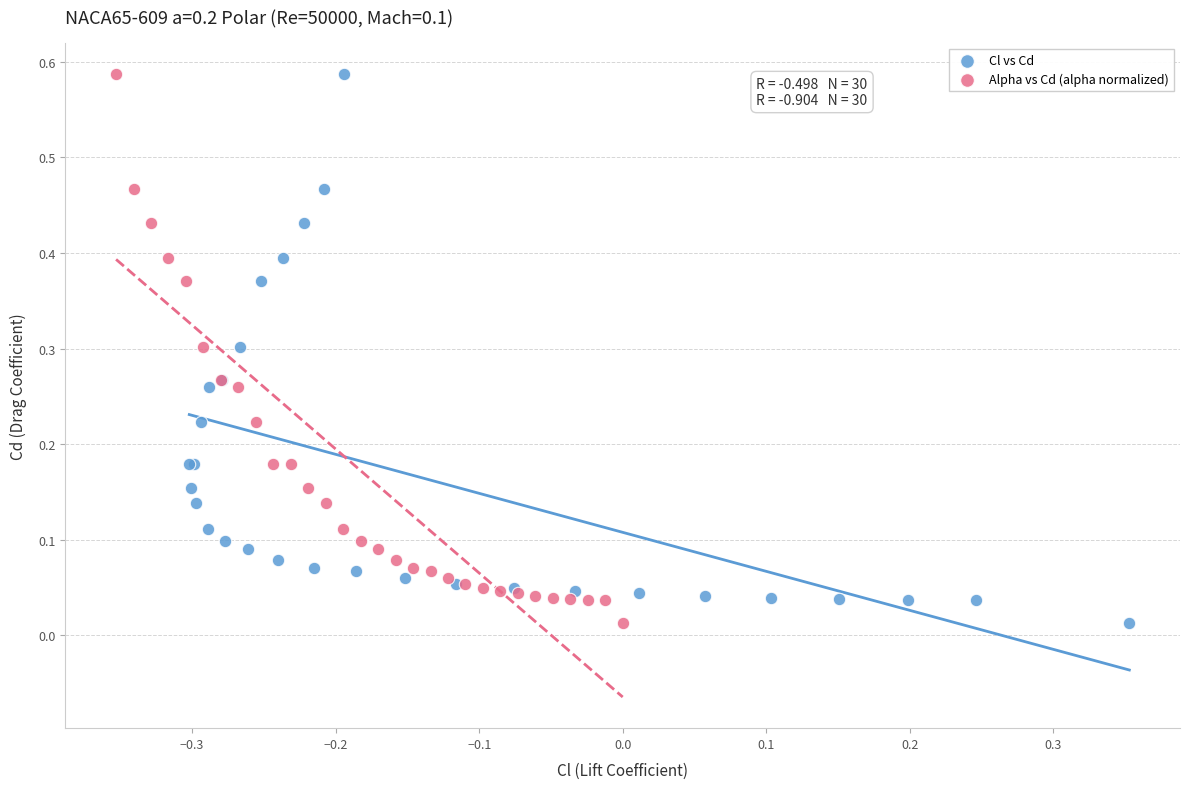

What are all the series names shown in the legend?

Cl vs Cd, Alpha vs Cd (alpha normalized)